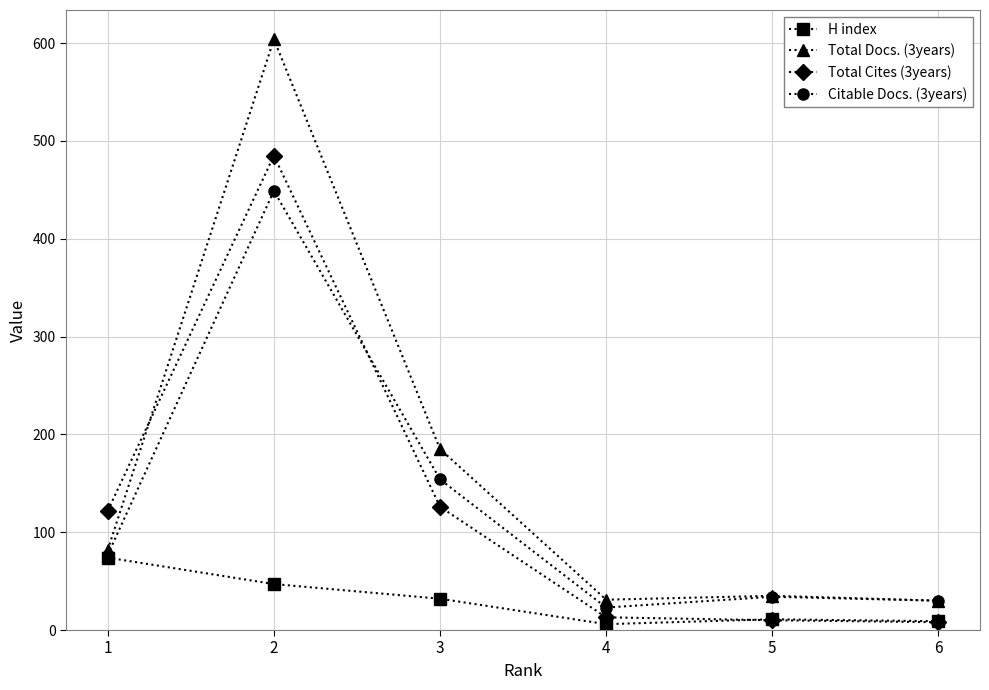

At which label is Citable Docs. (3years) closest to 236?

3